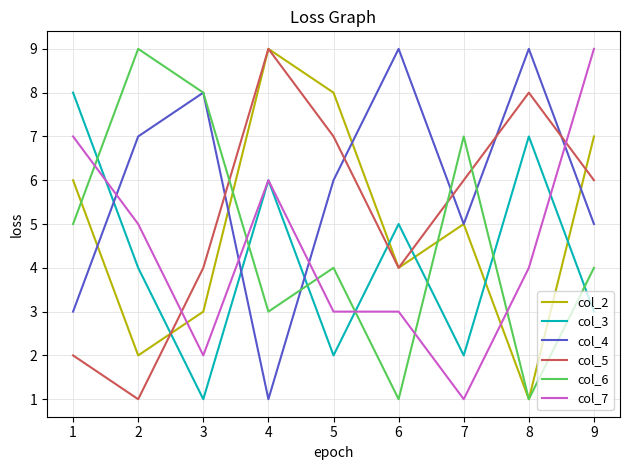

How many col_5 values are between 4 and 7?

5